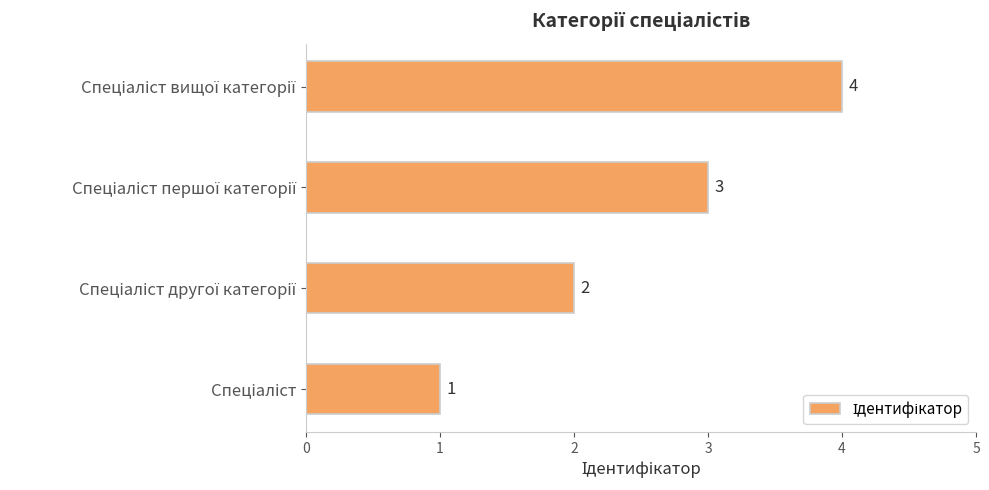

What is the greatest value displayed?

4